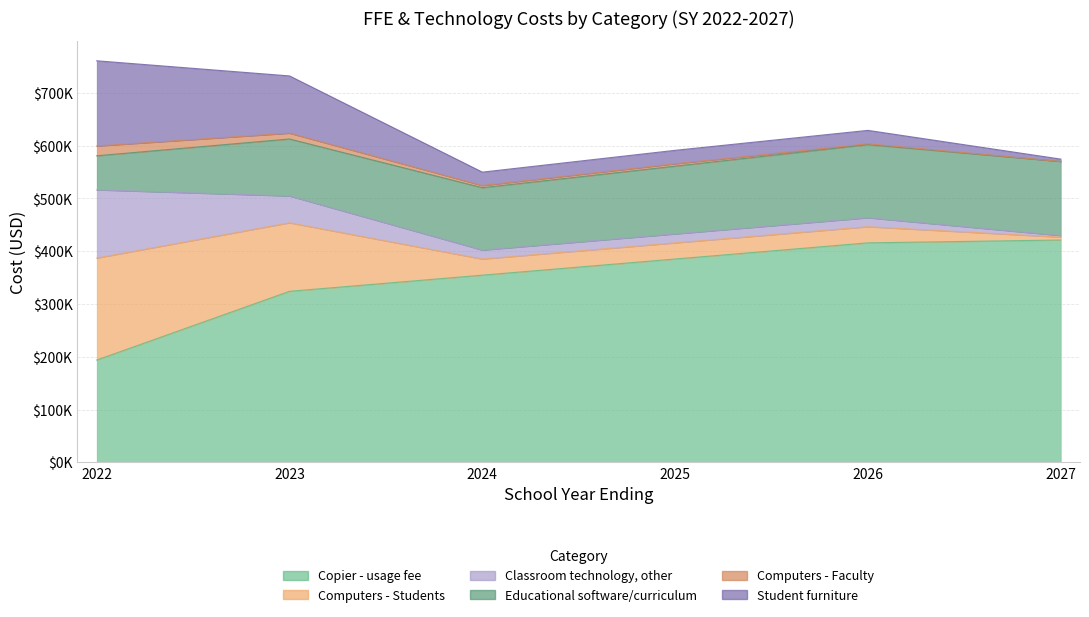

List the labels in order of Copier - usage fee value, smallest first.

2022, 2023, 2024, 2025, 2026, 2027